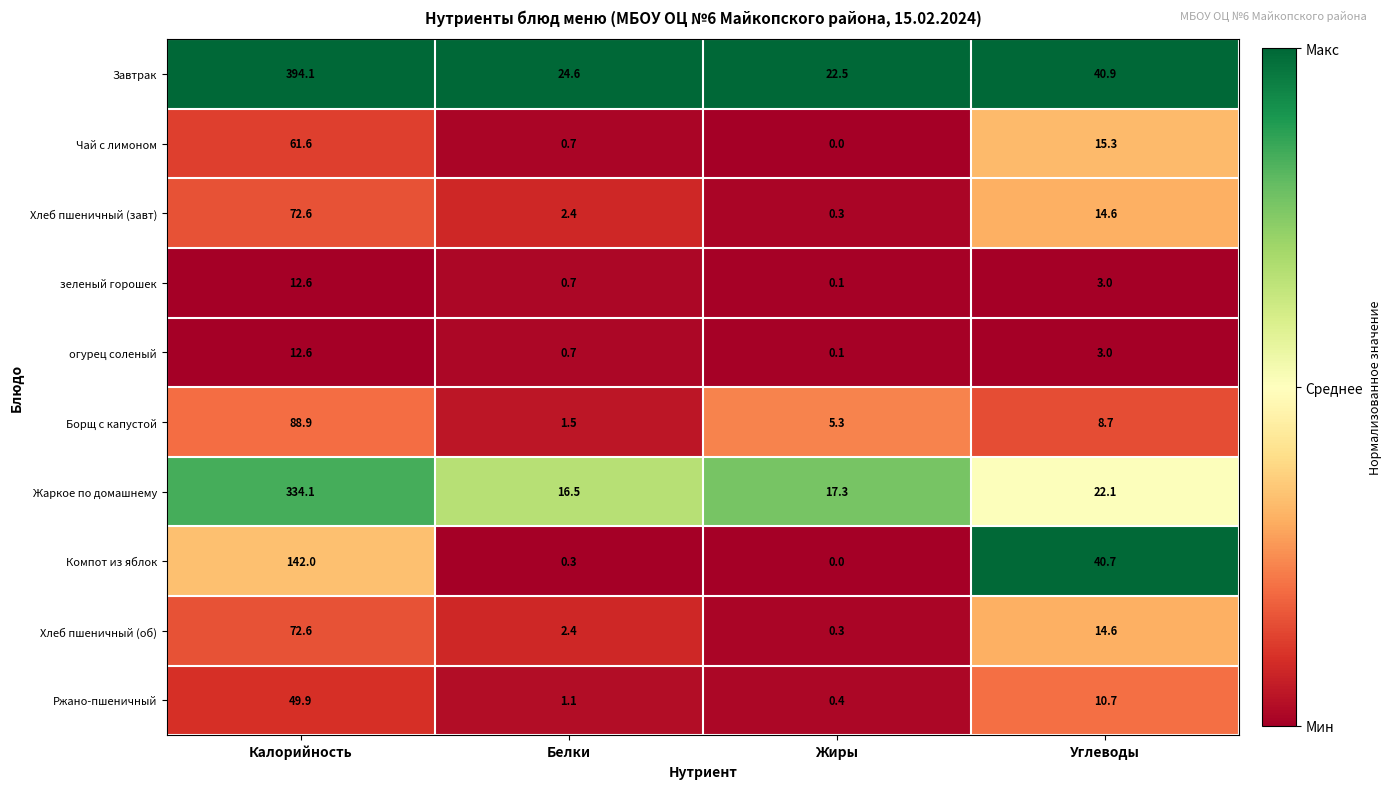

What is the difference between the Чай с лимоном values at Углеводы and Белки?

14.6